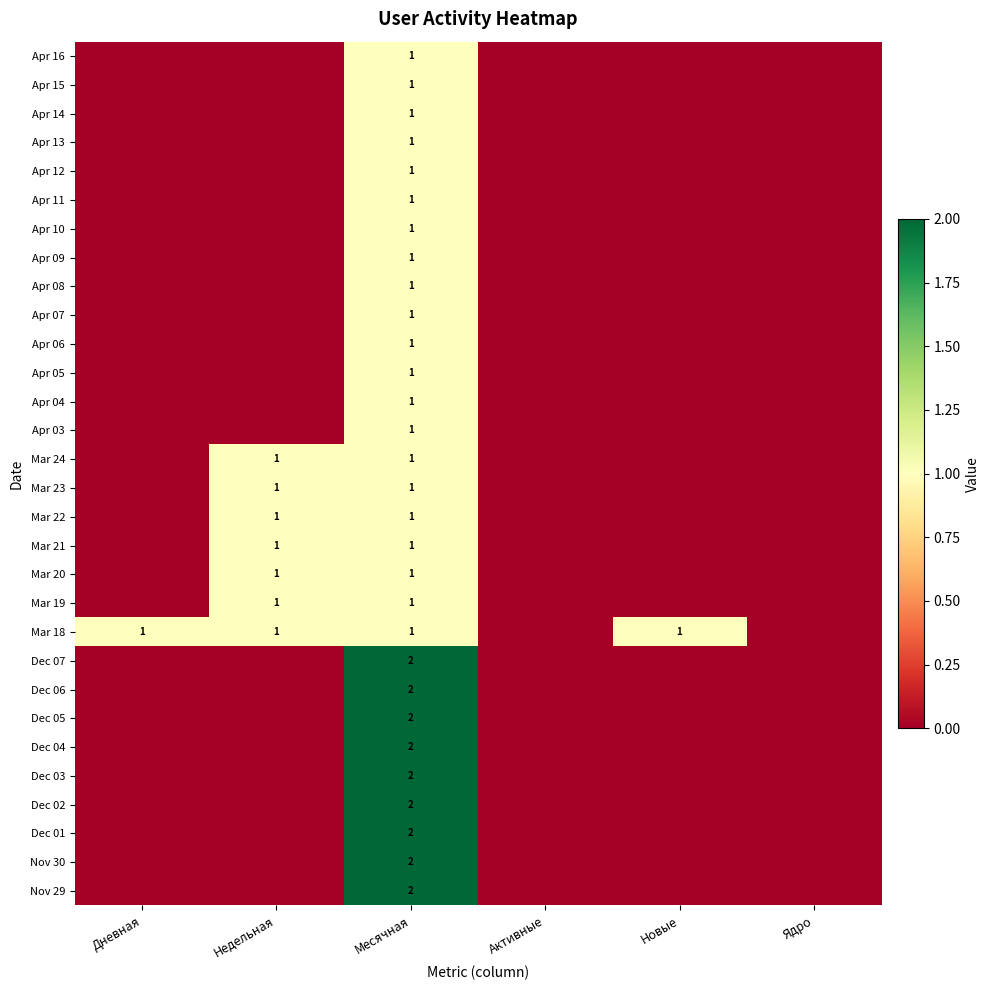

What is the maximum value shown in the chart?

2